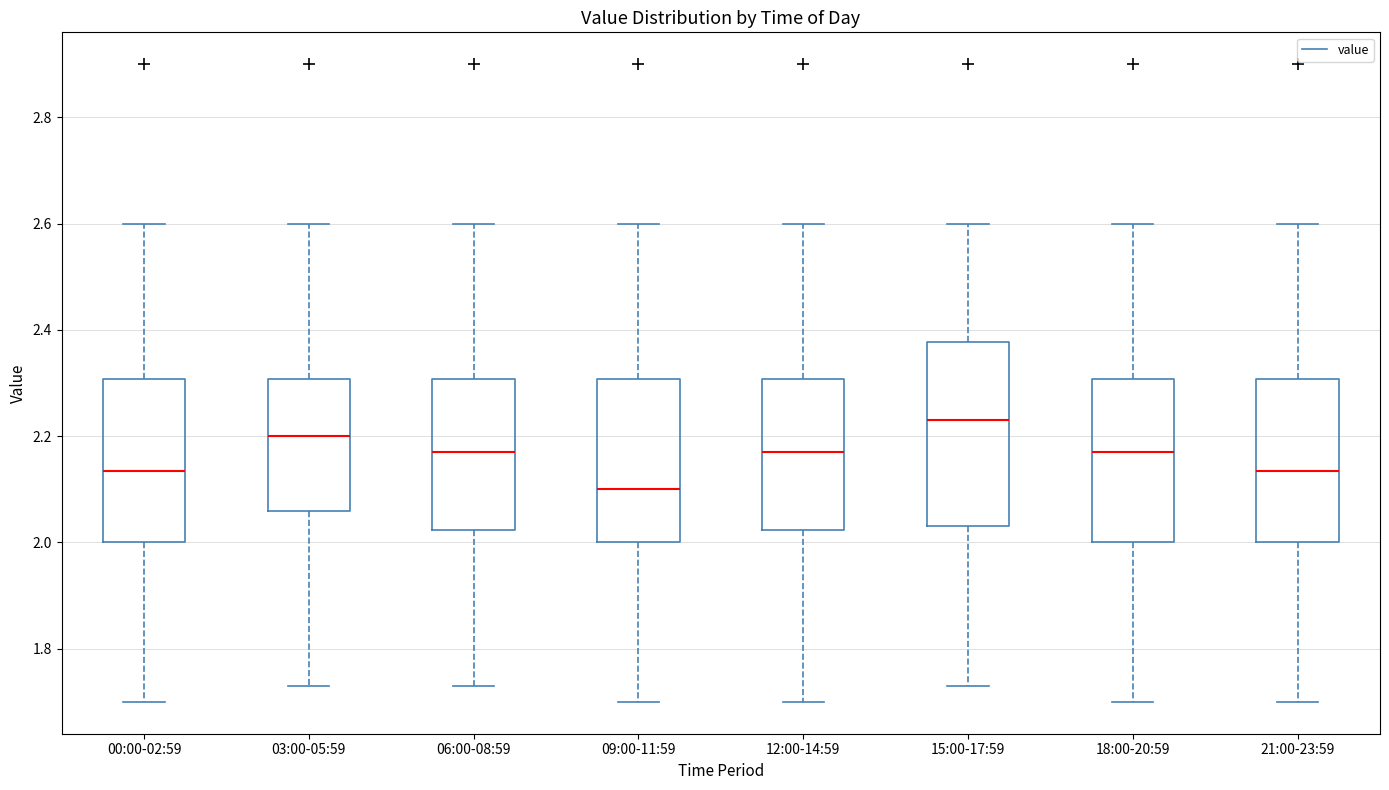

Where does the lower whisker of the box for 06:00-08:59 end on the y-axis? The values are not printed on the chart, so give them approximately, as read against the axis.

1.74